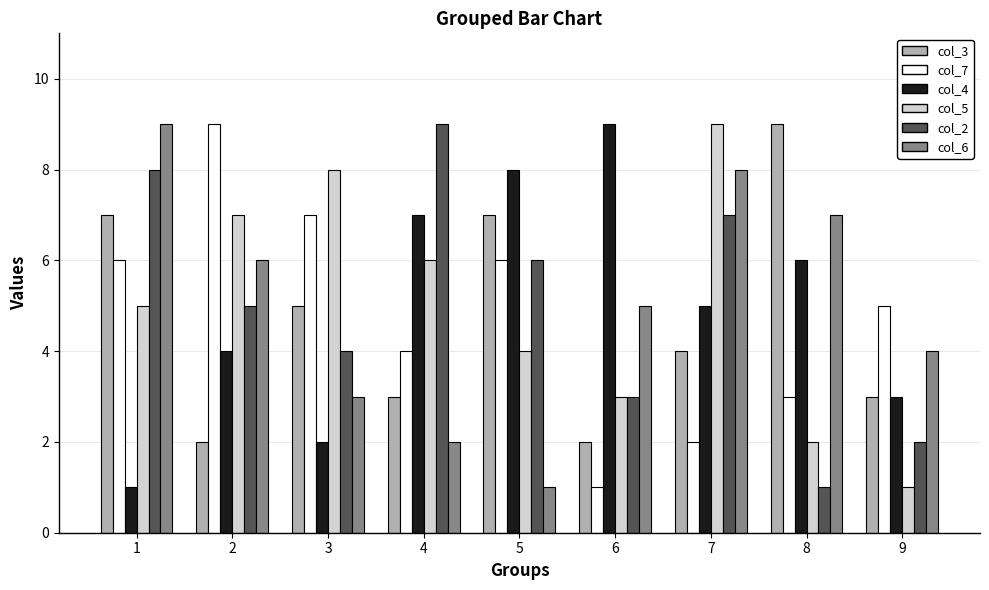

What is the maximum value shown in the chart?

9